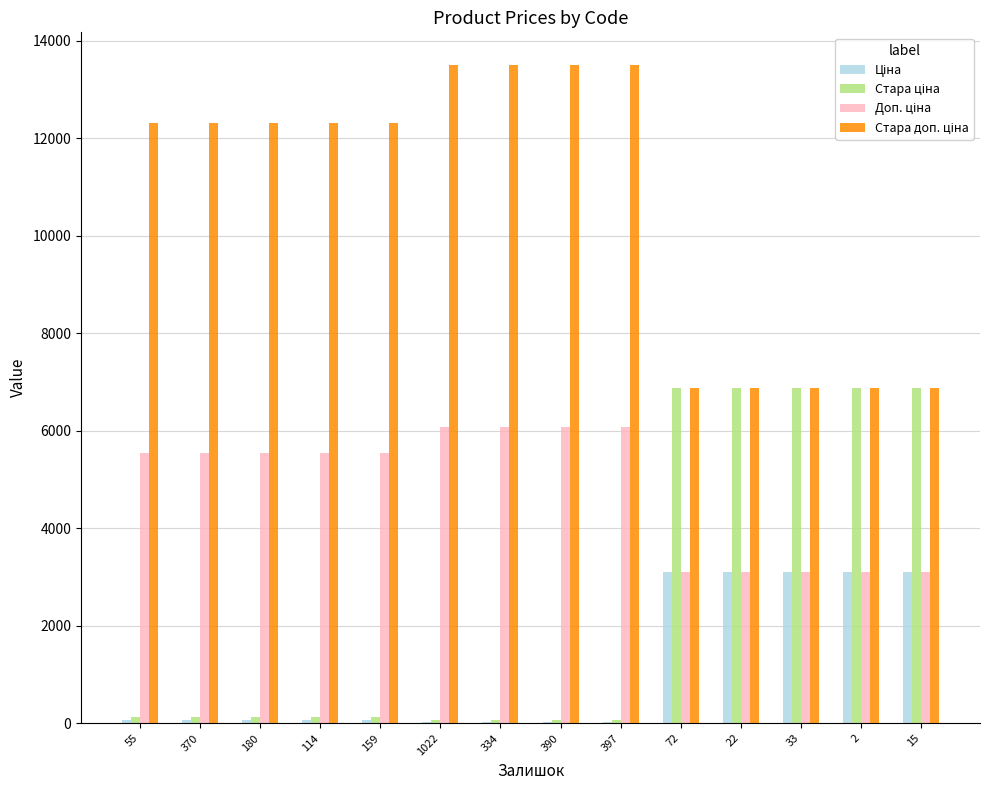

What is the total value across all series at 33?

19921.1